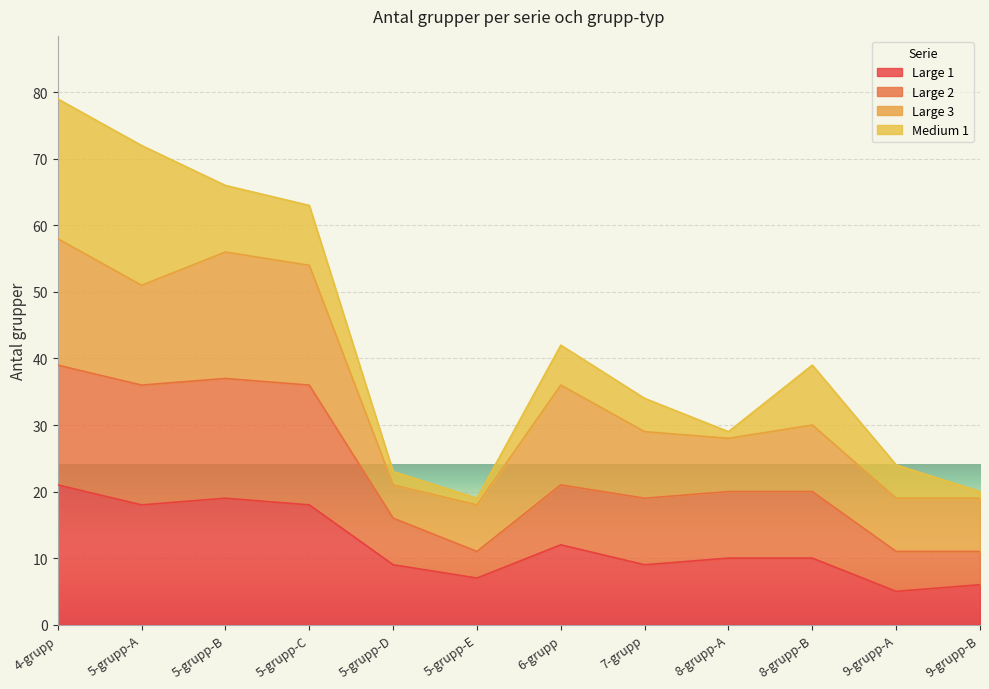

True or false: Large 1 has a value of 16 at 5-grupp-D.

False